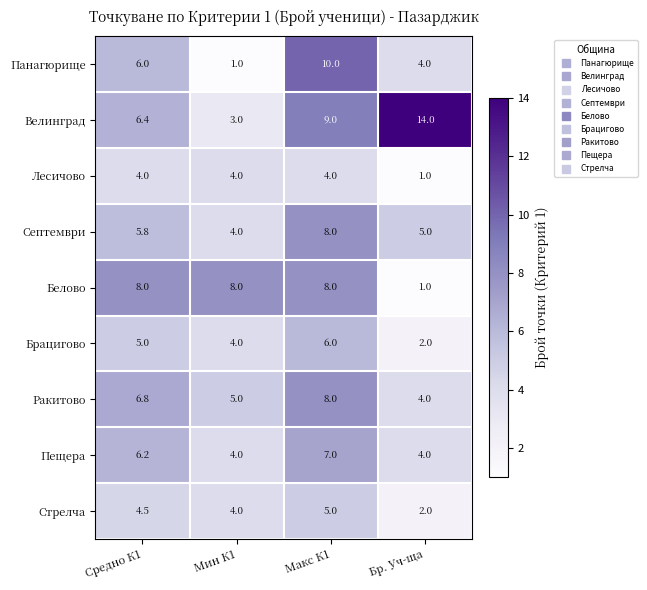

What is the smallest value displayed?

1.0